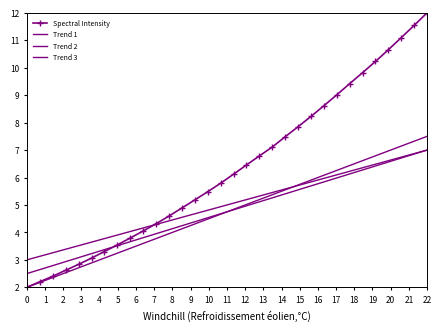

What is the value of the Trend 3 point at the 14th from the left?

4.7